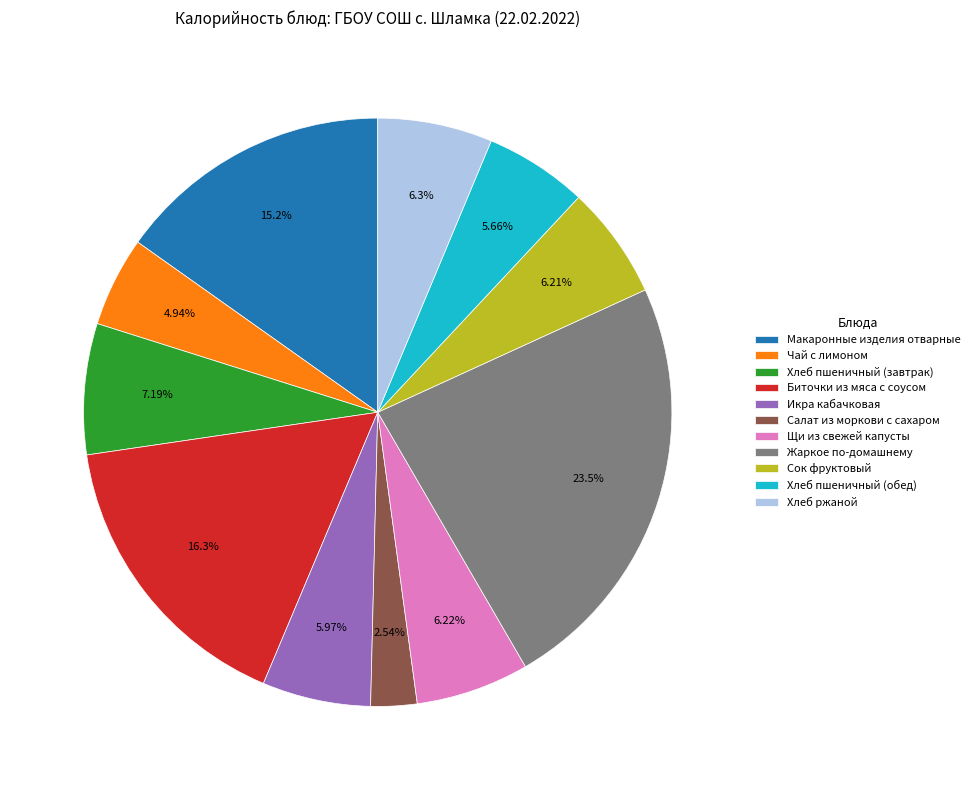

What percentage is the Макаронные изделия отварные slice, to the nearest percent?

15%